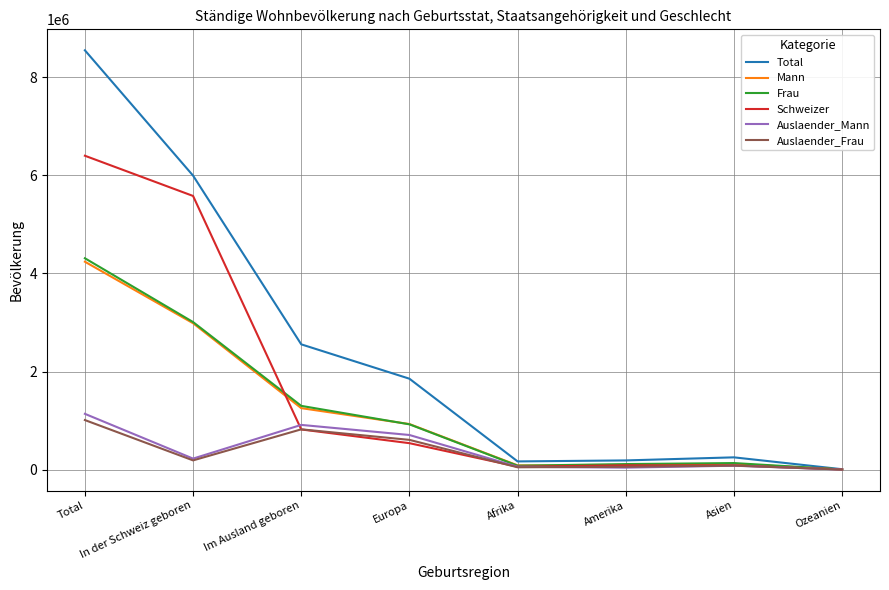

The value of Total at Amerika is 188352. True or false?

True